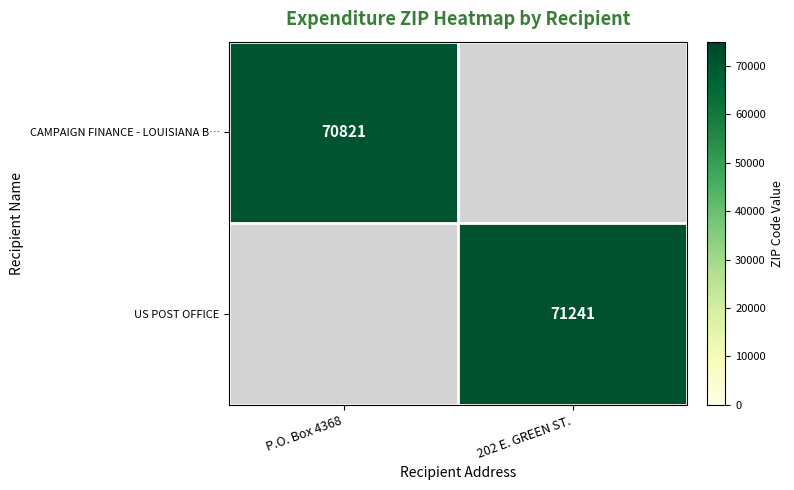

The US POST OFFICE series shows 71241 at 202 E. GREEN ST.. True or false?

True